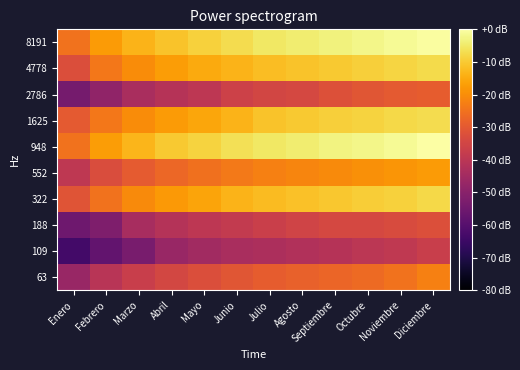

How many distinct data groups are displayed?

10